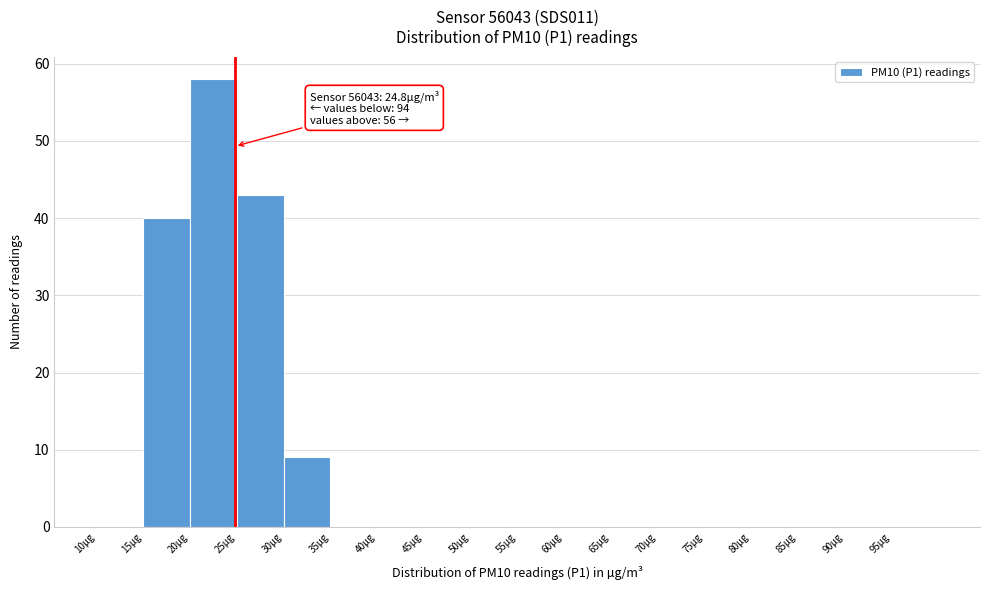

Which range on the x-axis has the tallest bar?

20 to 25